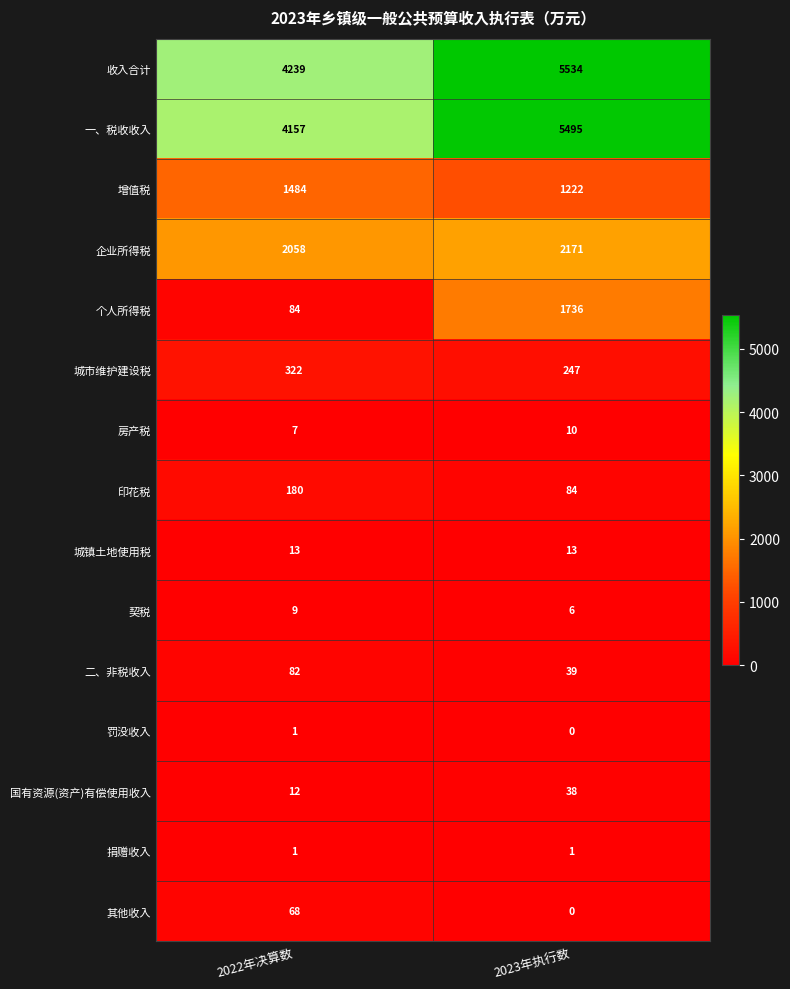

True or false: 房产税 has a value of 3 at 2022年决算数.

False